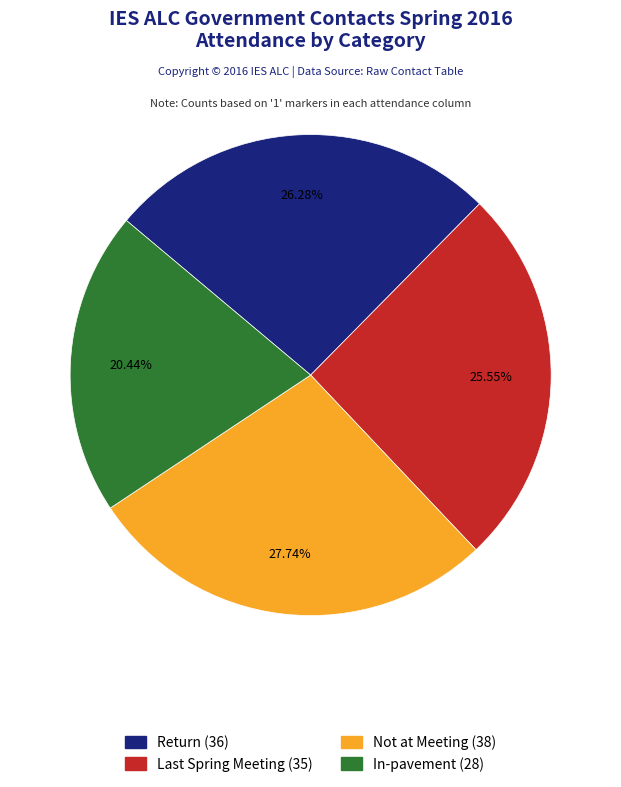

Is there a majority slice in this chart?

No